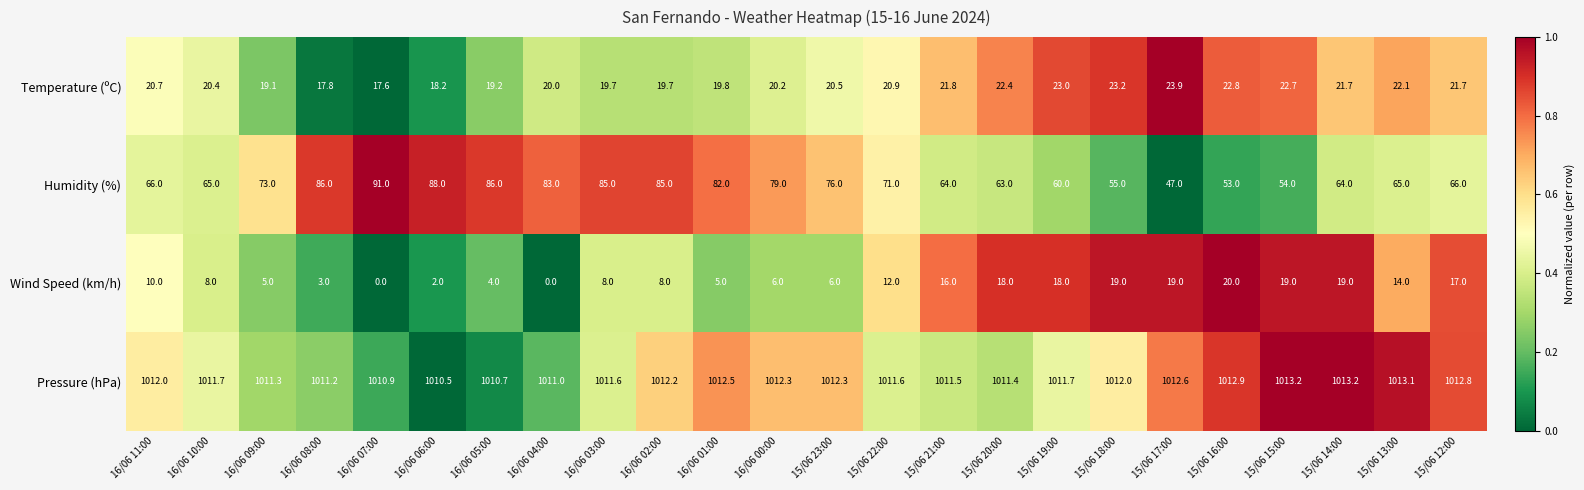

What is the greatest value displayed?

1013.2